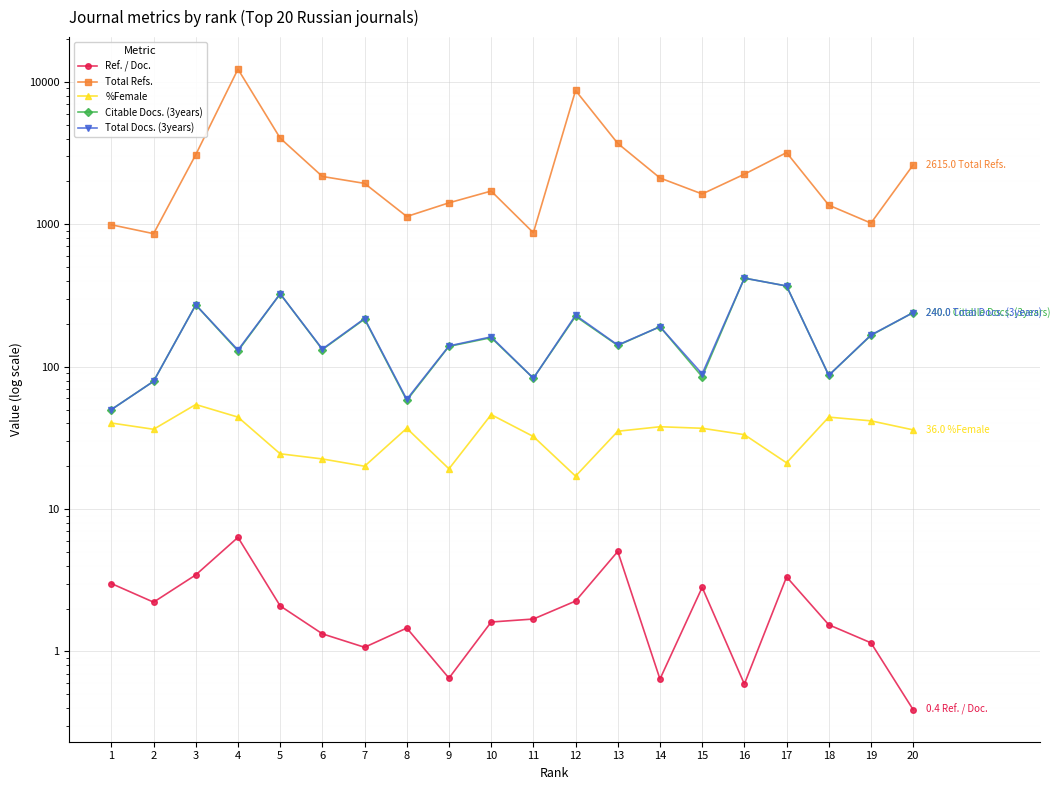

How many interior local peaks does the Ref. / Doc. series have?

5